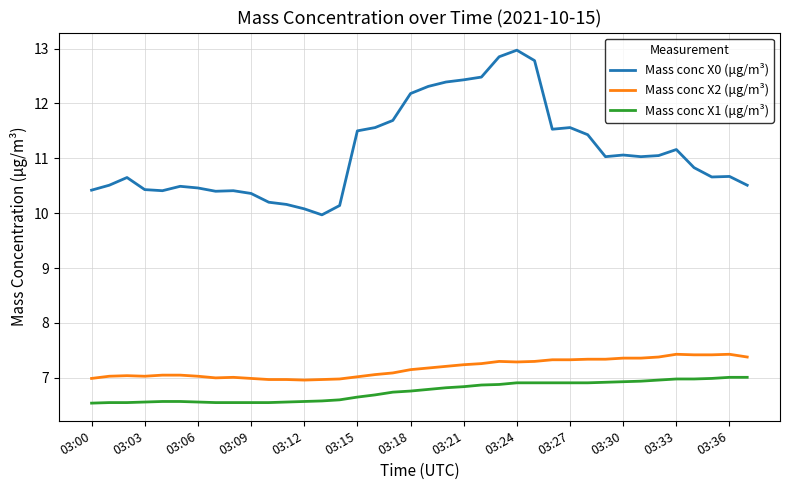

True or false: Mass conc X2 (μg/m³) and Mass conc X0 (μg/m³) cross at least once.

False